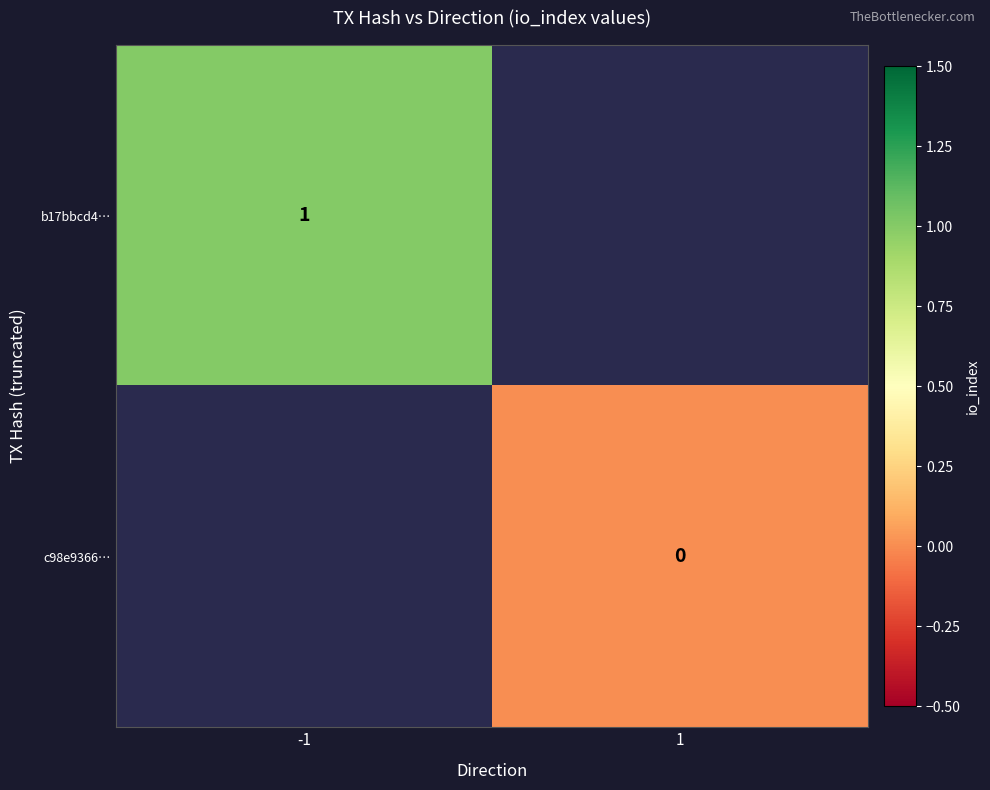

The b17bbcd4… series shows 1 at -1. True or false?

True